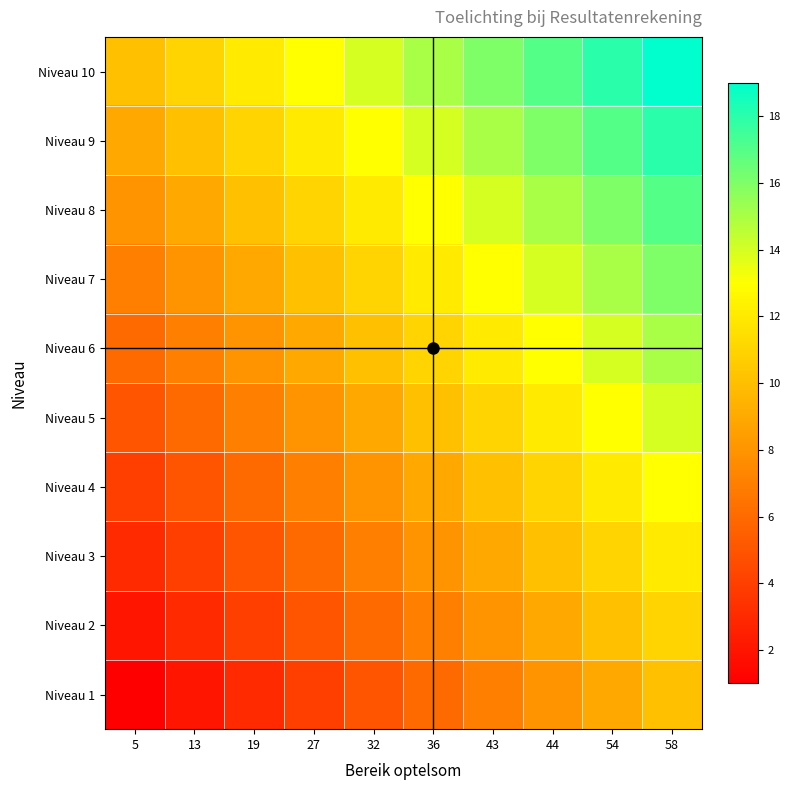

Reading left to right, list all the values displayed in this chart.

1: 1	2	3	4	5	6	7	8	9	10
2: 2	3	4	5	6	7	8	9	10	11
3: 3	4	5	6	7	8	9	10	11	12
4: 4	5	6	7	8	9	10	11	12	13
5: 5	6	7	8	9	10	11	12	13	14
6: 6	7	8	9	10	11	12	13	14	15
7: 7	8	9	10	11	12	13	14	15	16
8: 8	9	10	11	12	13	14	15	16	17
9: 9	10	11	12	13	14	15	16	17	18
10: 10	11	12	13	14	15	16	17	18	19